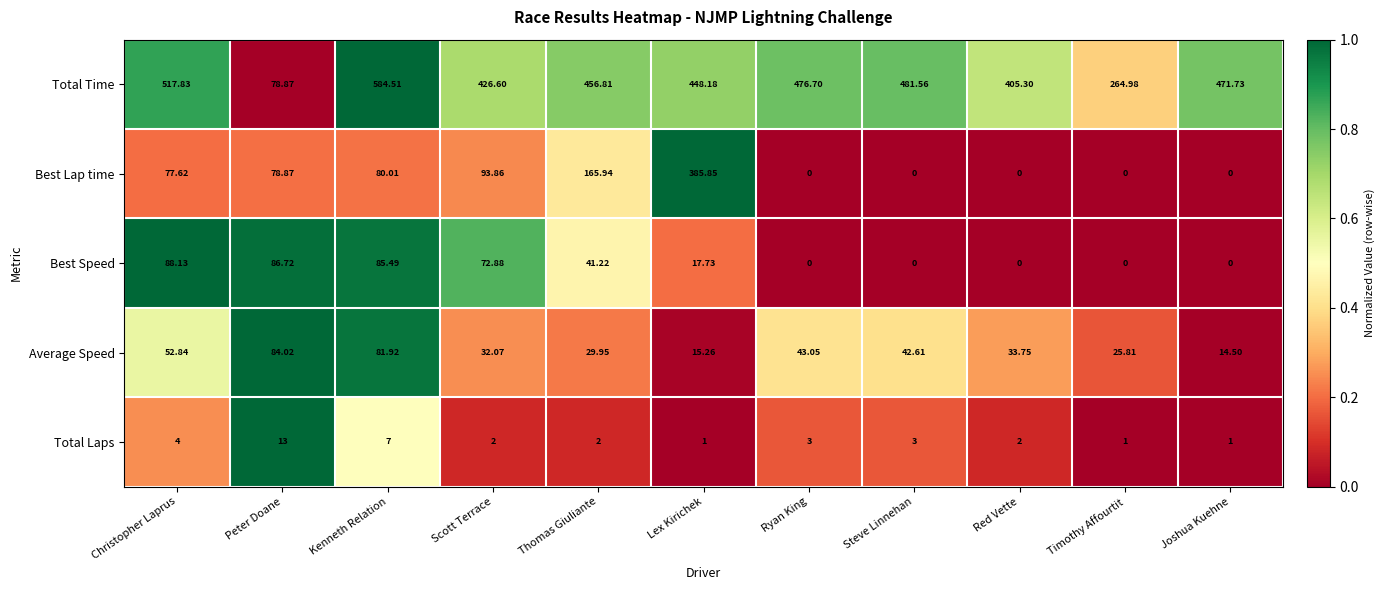

How many categories are shown in the chart?

11